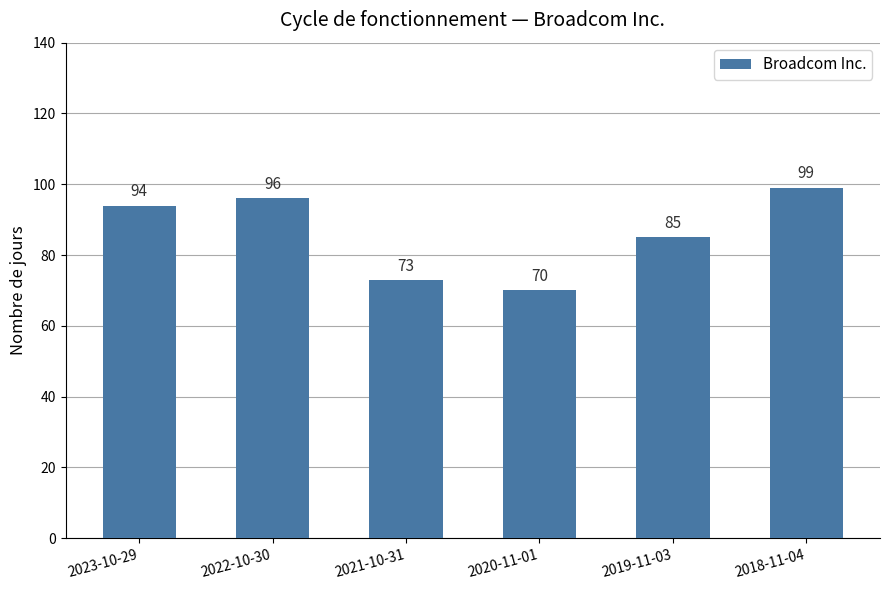

Which has a higher value, 2020-11-01 or 2018-11-04?

2018-11-04